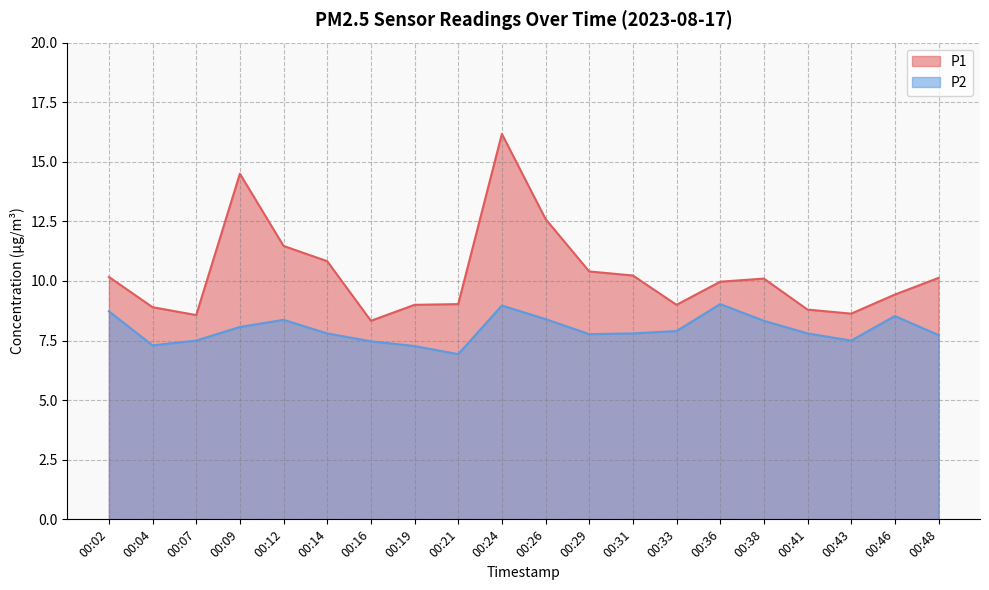

True or false: P2 and P1 cross at least once.

False